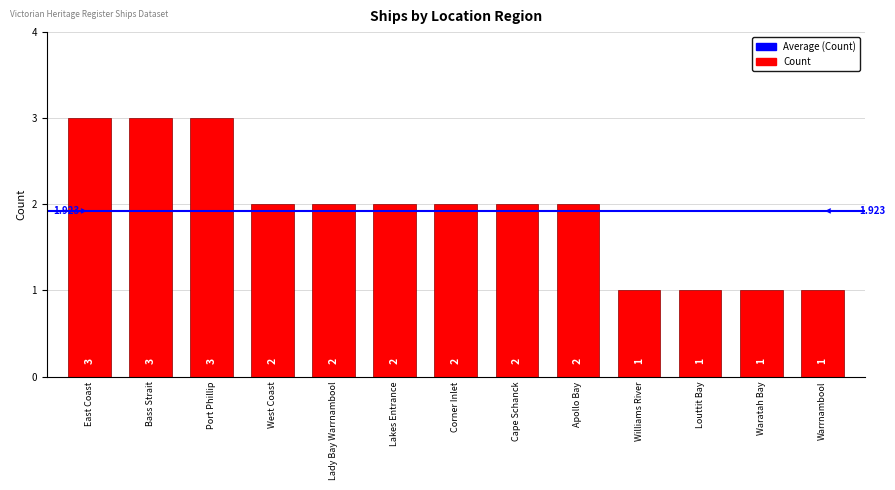

What is the maximum value shown in the chart?

3